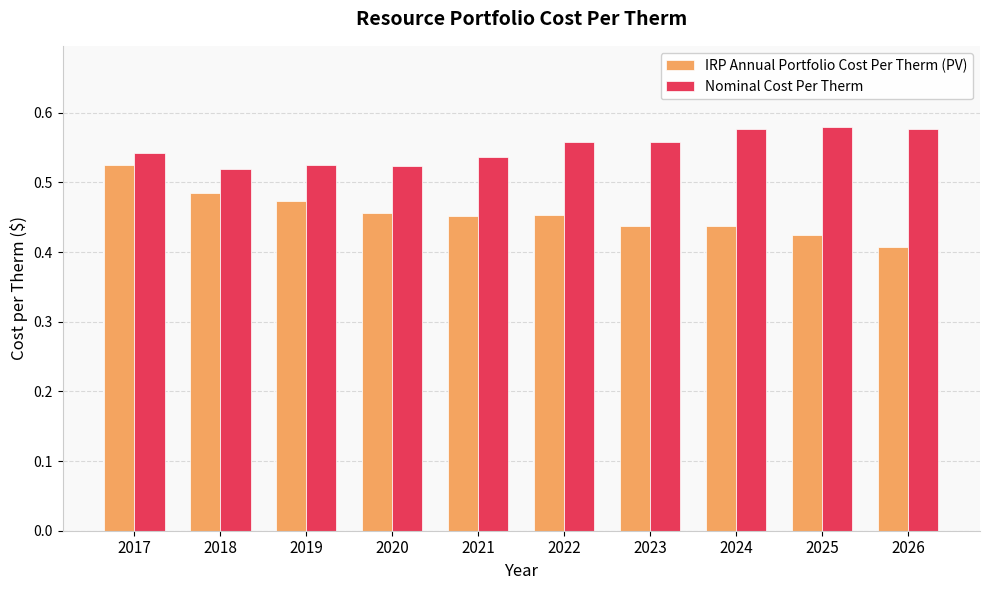

The Nominal Cost Per Therm series shows 0.8 at 2022. True or false?

False